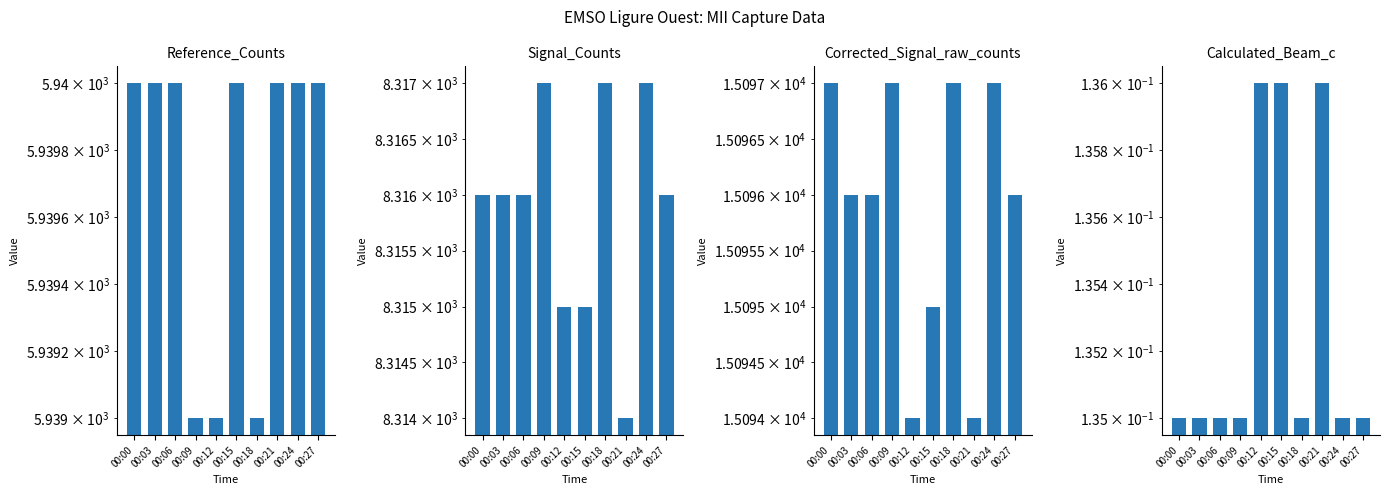

What is the smallest value displayed?

0.1